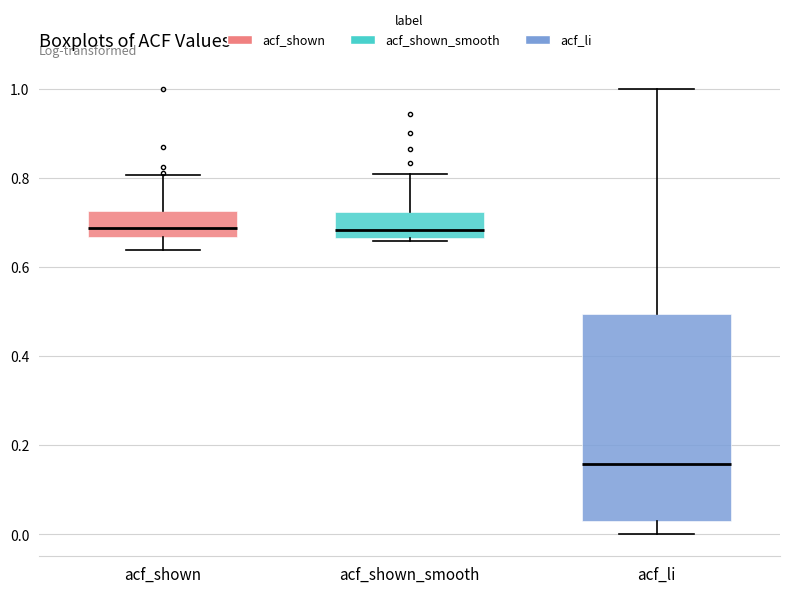

Reading left to right, transcribe this box plot: for each box, give where its median line is, the range the box spans, and where its two whiskers end, as read against the y-axis. The values are not printed on the chart, so give them approximately, as read against the axis.

acf_shown: median 0.68, box 0.66 to 0.72, whiskers 0.64 to 0.80
acf_shown_smooth: median 0.68, box 0.66 to 0.72, whiskers 0.66 (just below the box's lower edge) to 0.80
acf_li: median 0.16, box 0.04 to 0.50, whiskers 0.00 to 1.00